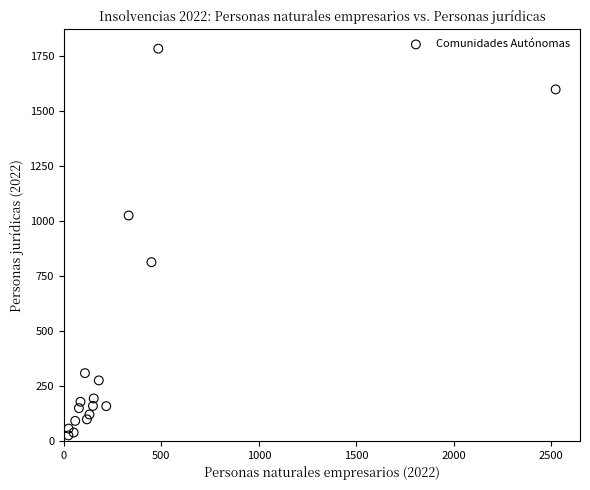

What Y value in the scatter plot is closest to 903?

812